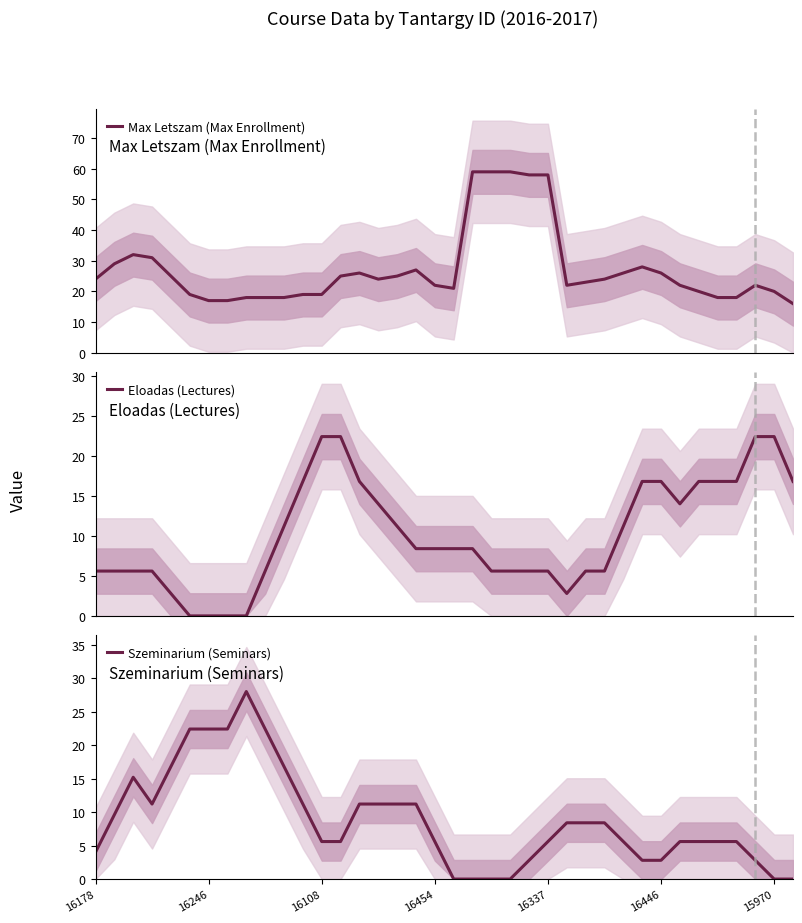

What is the sum of the Eloadas (Lectures) values at 21 and 29?

22.4